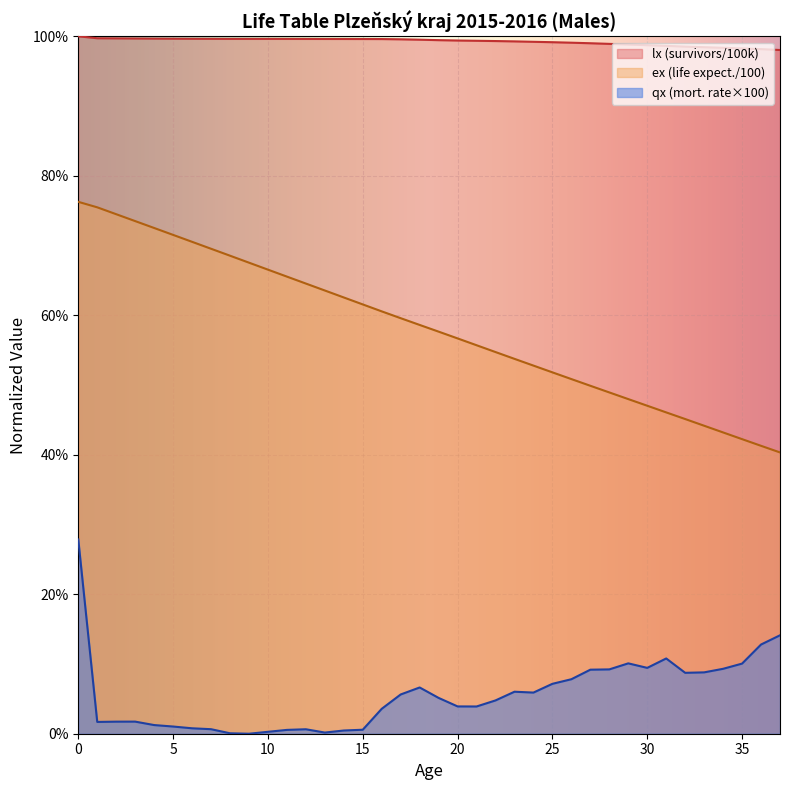

Does the chart display data point markers on the line(s)?

No